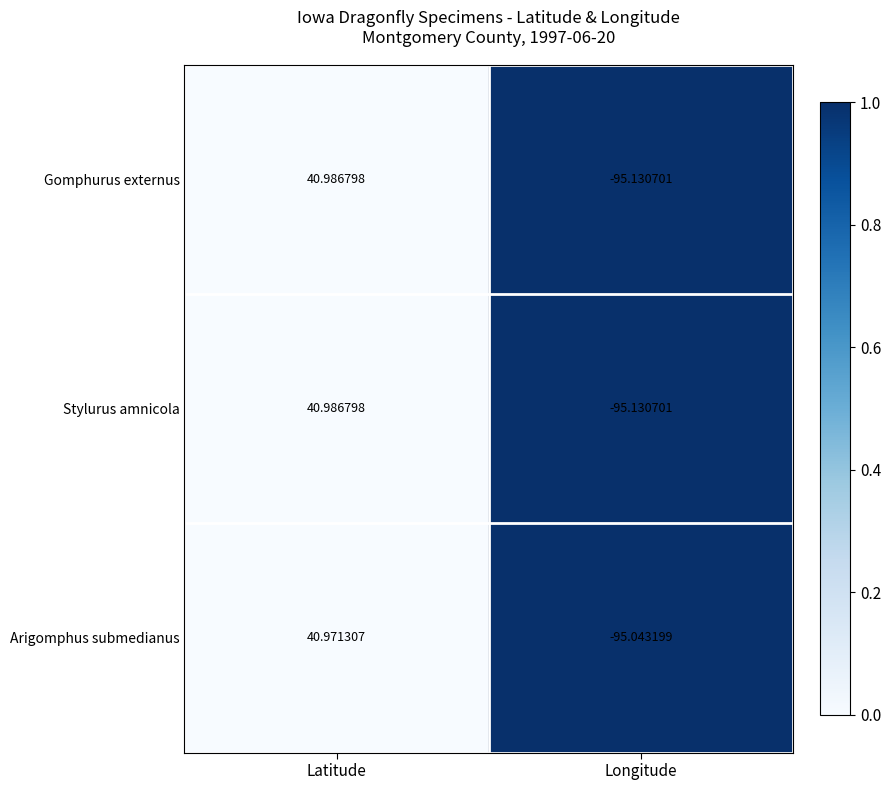

At how many categories does at least one series exceed 0?

1